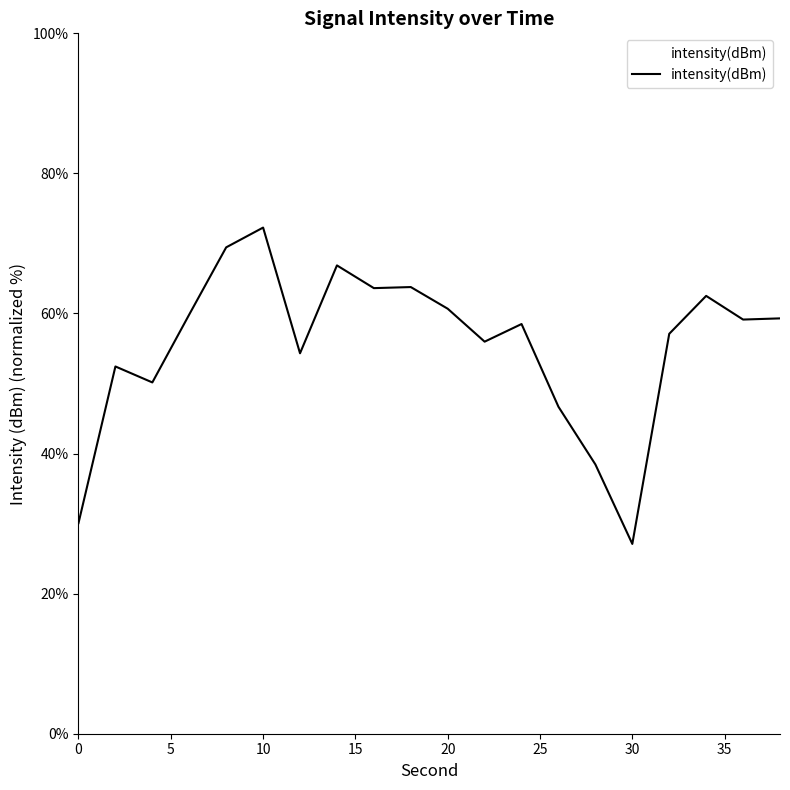

What is the minimum value shown in the chart?

27.1